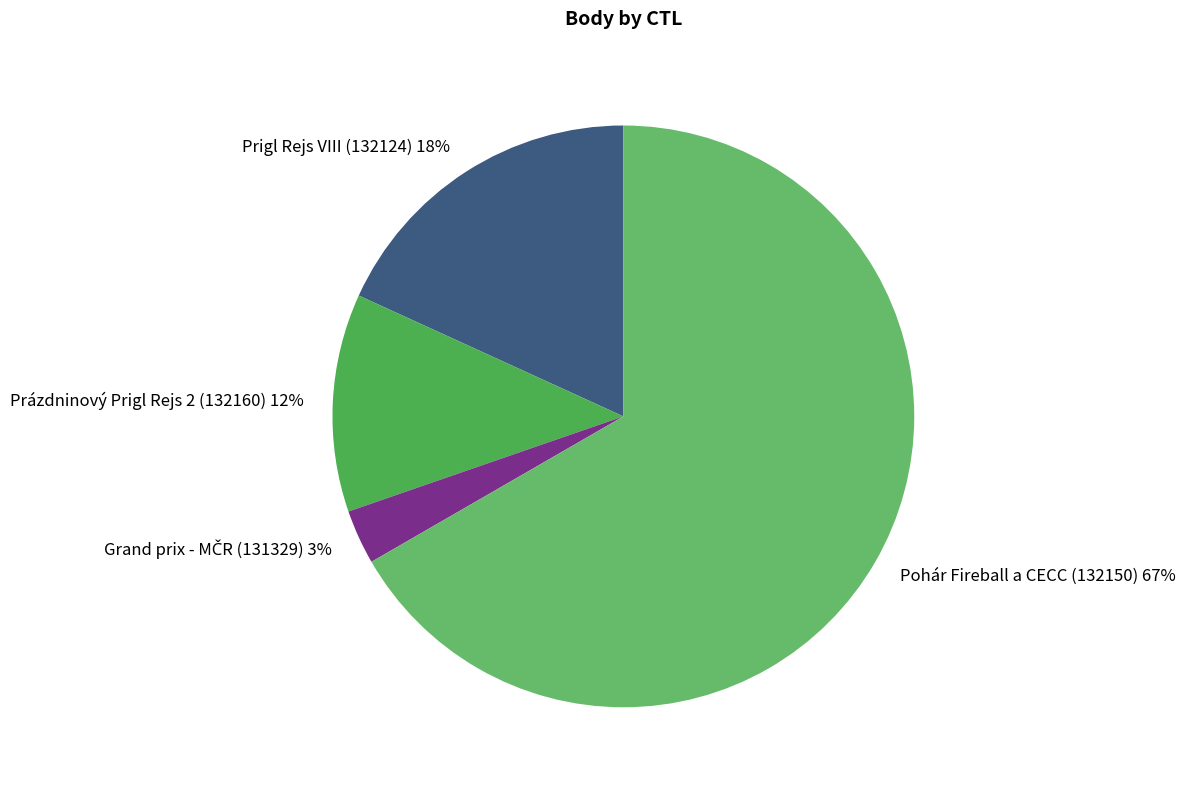

True or false: Prigl Rejs VIII (132124) 18% accounts for 18% of the total.

True